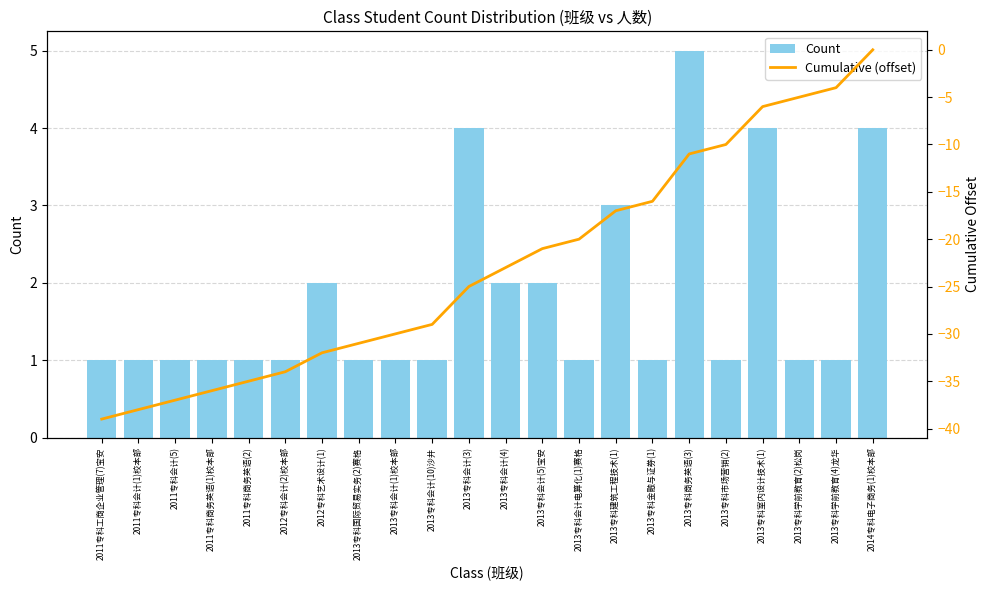

What is the sum of the Count values at 2013专科市场营销(2) and 2013专科会计电算化(1)赛格?

2